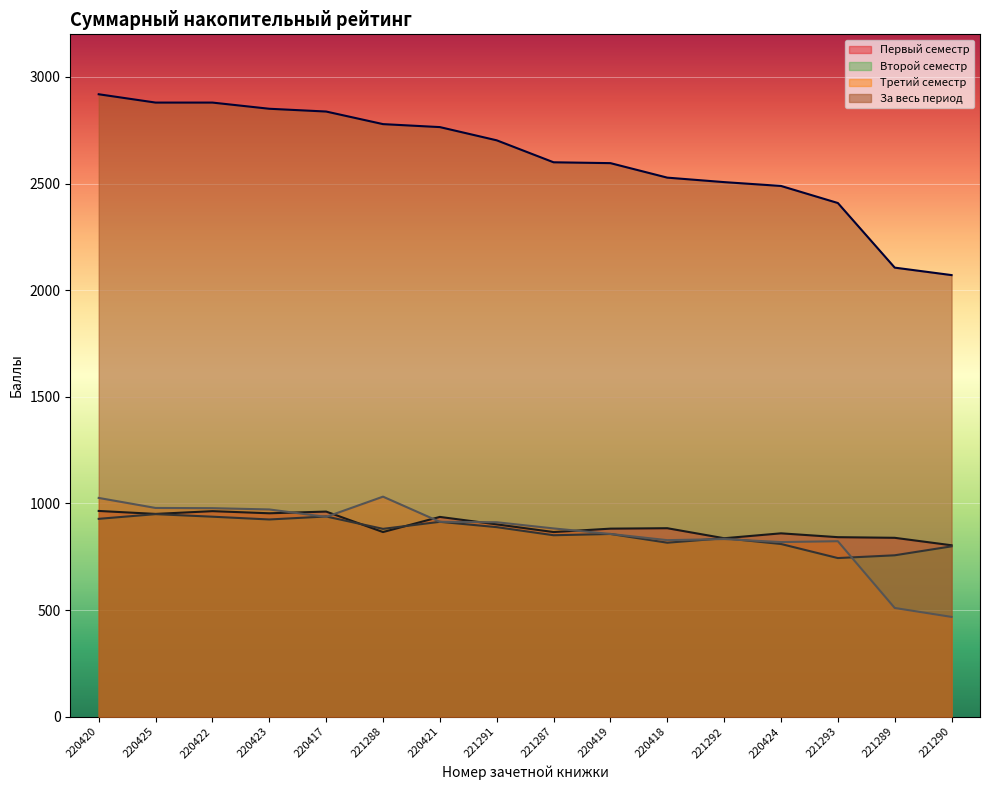

How many interior local peaks does the Второй семестр series have?

5